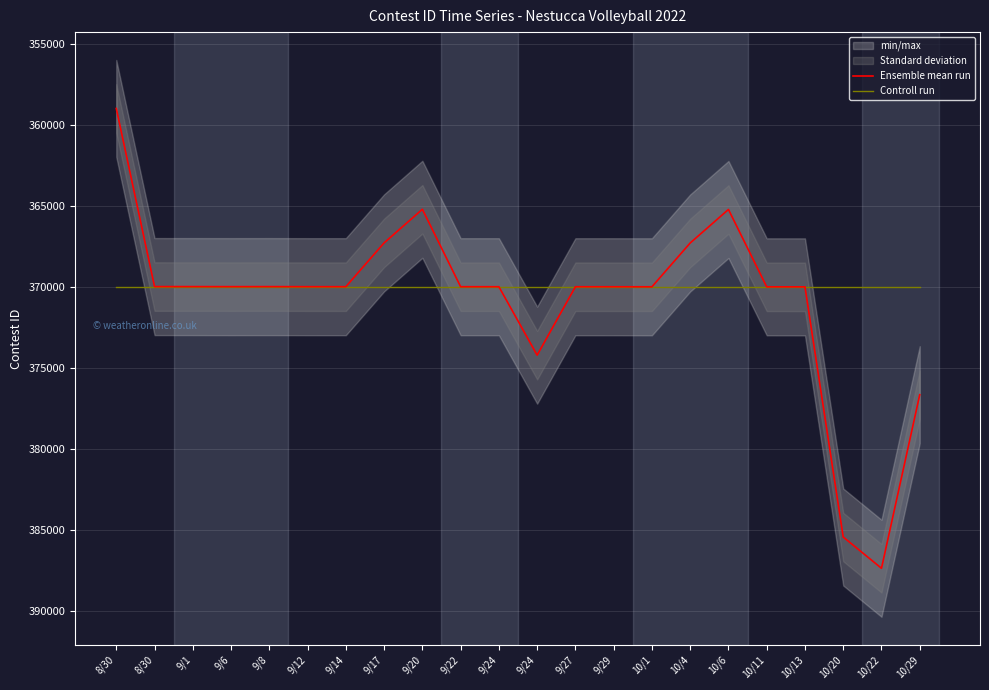

What is the minimum value shown in the chart?

358957